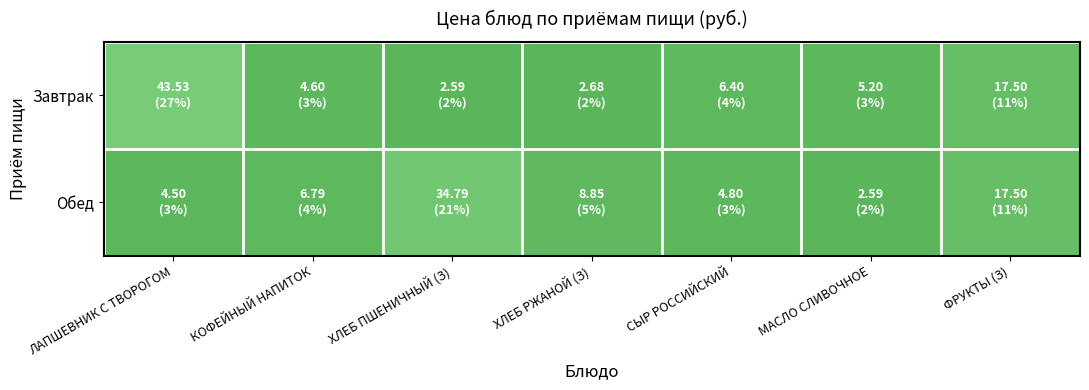

Rank the series by their maximum value, from lowest to highest.

Обед, Завтрак